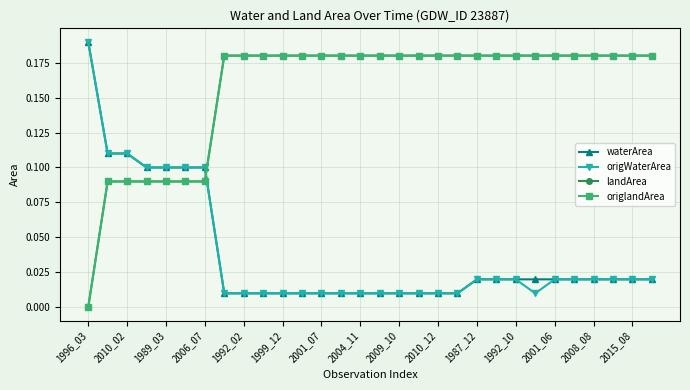

At which category is the sum across all series the highest?

2010_02